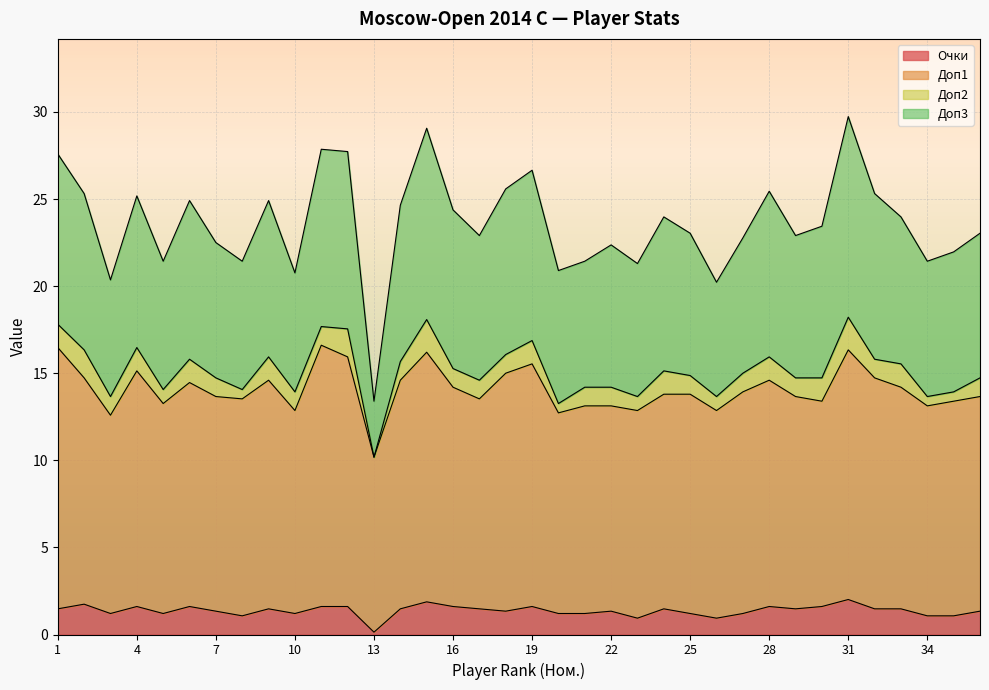

Which has a higher value, 28 or 23?

28